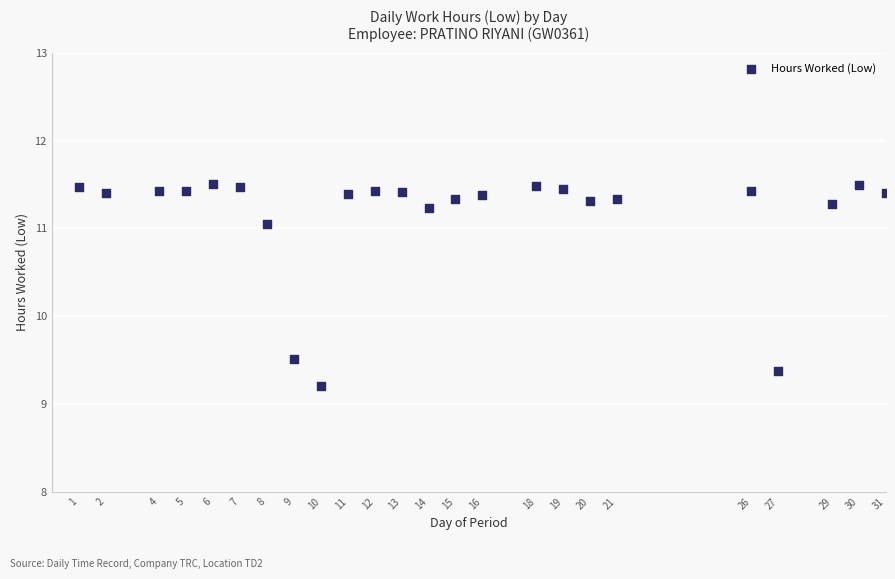

What Y value in the scatter plot is closest to 10?

9.5